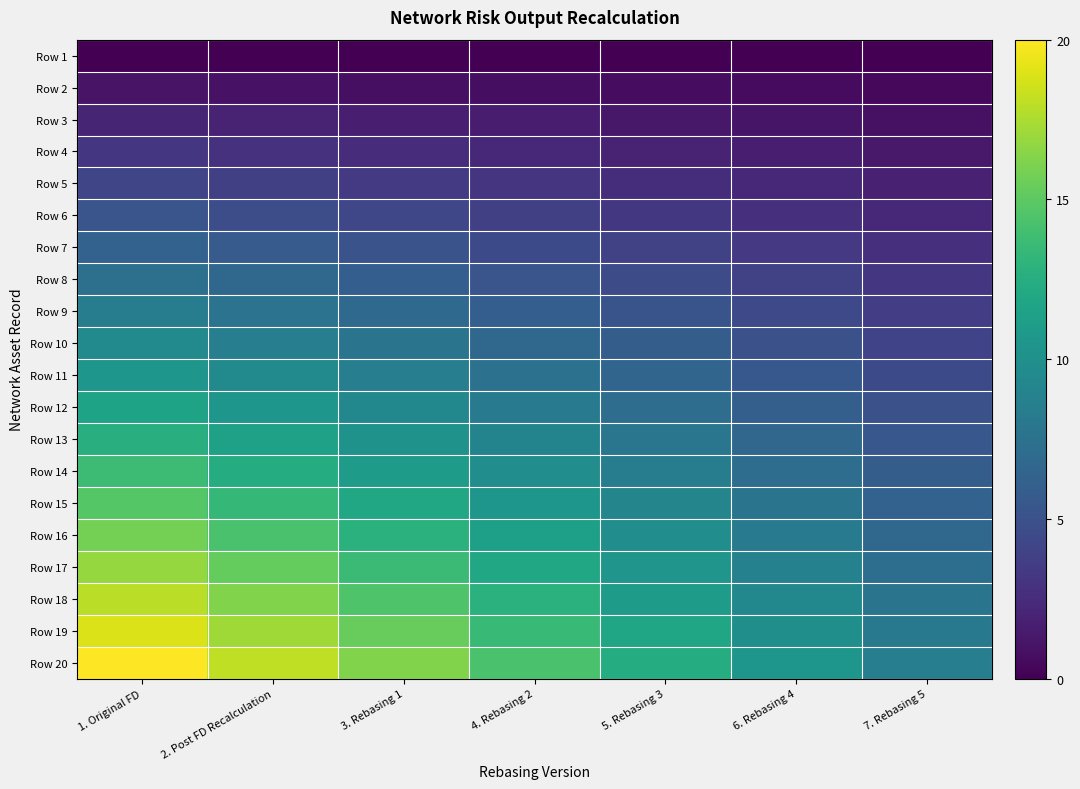

Between 3. Rebasing 1 and 7. Rebasing 5, which series saw the biggest shift?

Row 20